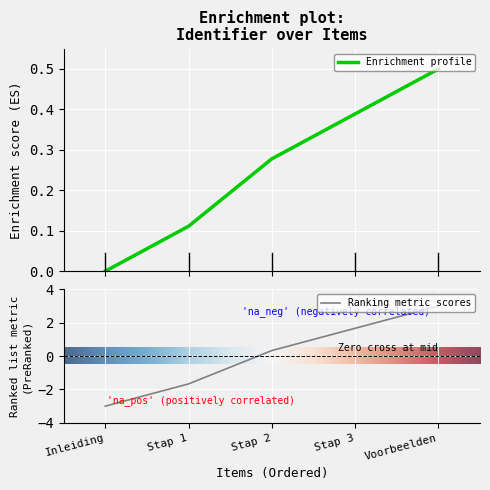

Is it true that the value at Voorbeelden is 0.1?

False